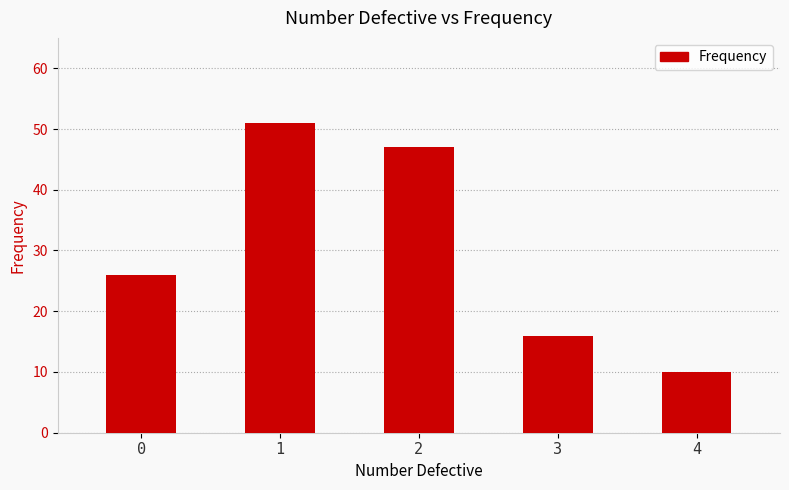

What is the change in value from 1 to 2?

-4